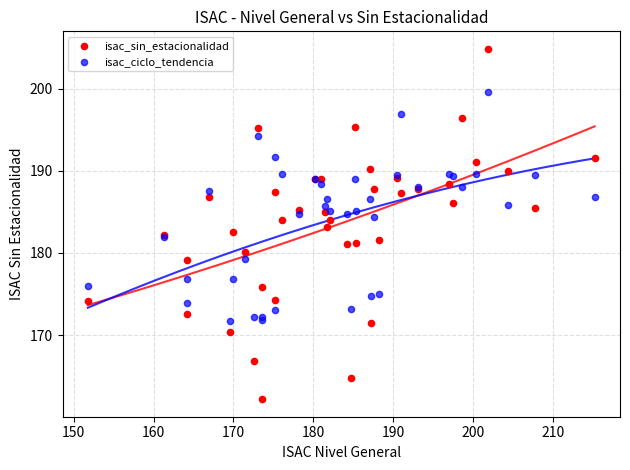

Which series reaches the minimum Y coordinate?

isac_sin_estacionalidad